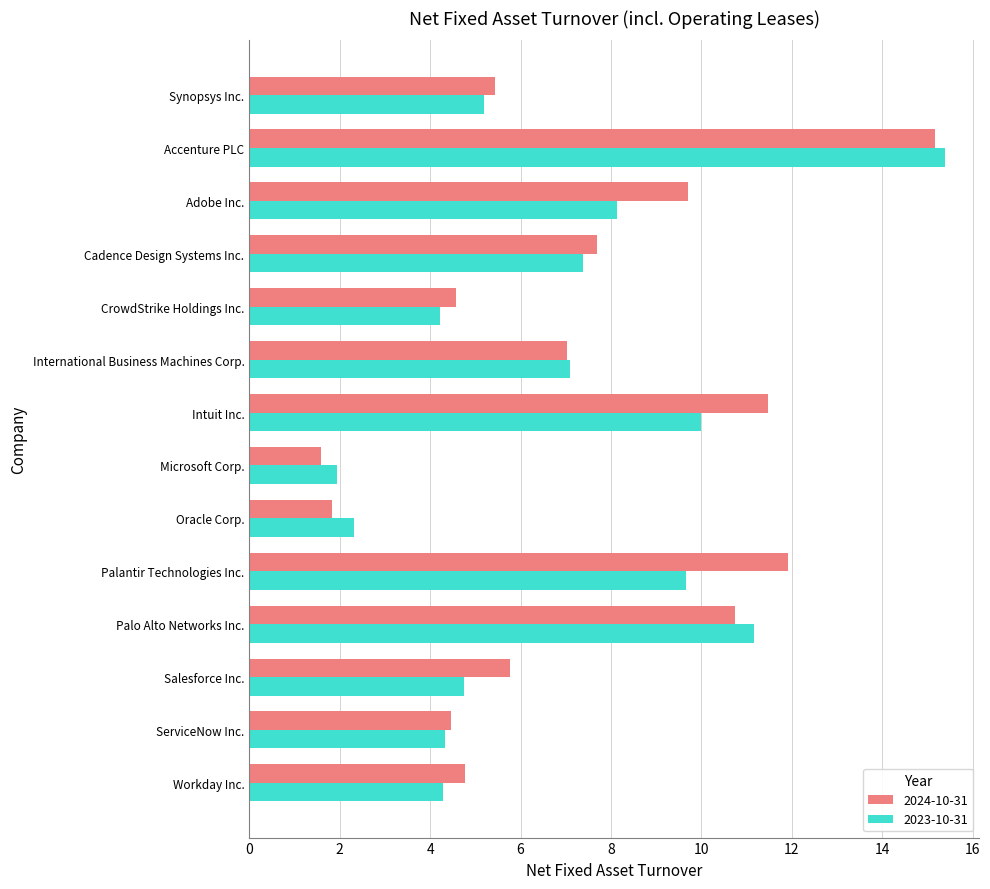

What is the sum of all 2023-10-31 values?

95.8